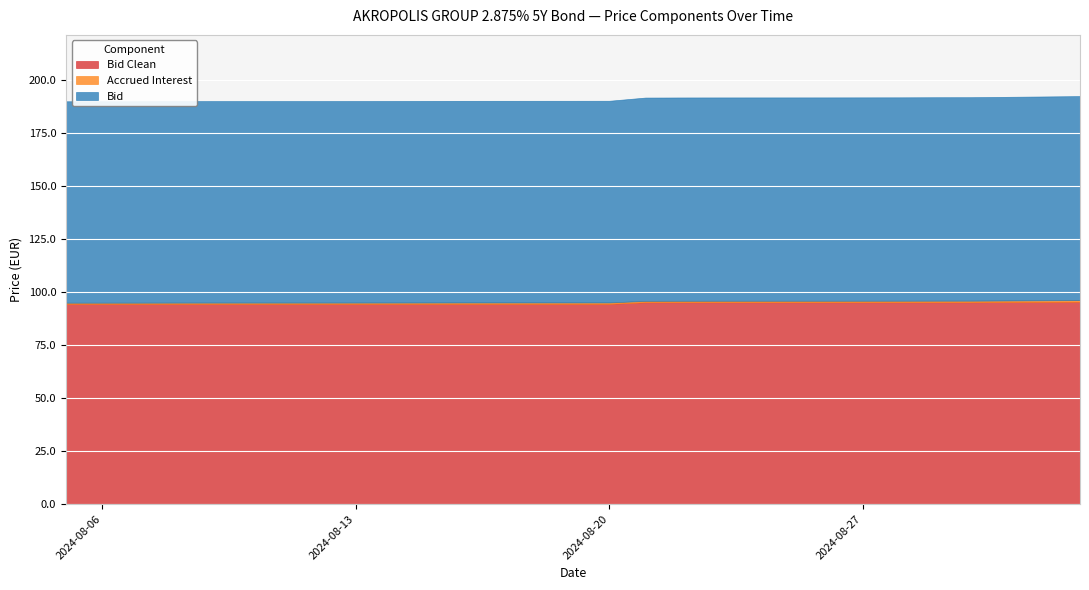

Reading left to right, extract all data points from this chart.

Bid Clean: 2024-08-05=94.5	2024-08-06=94.5	2024-08-07=94.5	2024-08-08=94.5	2024-08-09=94.5	2024-08-12=94.5	2024-08-13=94.5	2024-08-14=94.5	2024-08-16=94.5	2024-08-19=94.5	2024-08-20=94.5	2024-08-21=95.2	2024-08-22=95.2	2024-08-23=95.2	2024-08-26=95.2	2024-08-27=95.2	2024-08-28=95.2	2024-08-29=95.2	2024-08-30=95.2	2024-09-02=95.5
Accrued Interest: 2024-08-05=0.5	2024-08-06=0.5	2024-08-07=0.5	2024-08-08=0.6	2024-08-09=0.6	2024-08-12=0.6	2024-08-13=0.6	2024-08-14=0.6	2024-08-16=0.6	2024-08-19=0.6	2024-08-20=0.6	2024-08-21=0.6	2024-08-22=0.7	2024-08-23=0.7	2024-08-26=0.7	2024-08-27=0.7	2024-08-28=0.7	2024-08-29=0.7	2024-08-30=0.7	2024-09-02=0.7
Bid: 2024-08-05=95.0	2024-08-06=95.0	2024-08-07=95.0	2024-08-08=95.1	2024-08-09=95.1	2024-08-12=95.1	2024-08-13=95.1	2024-08-14=95.1	2024-08-16=95.1	2024-08-19=95.1	2024-08-20=95.1	2024-08-21=95.9	2024-08-22=95.9	2024-08-23=95.9	2024-08-26=95.9	2024-08-27=95.9	2024-08-28=96.0	2024-08-29=96.0	2024-08-30=96.0	2024-09-02=96.2